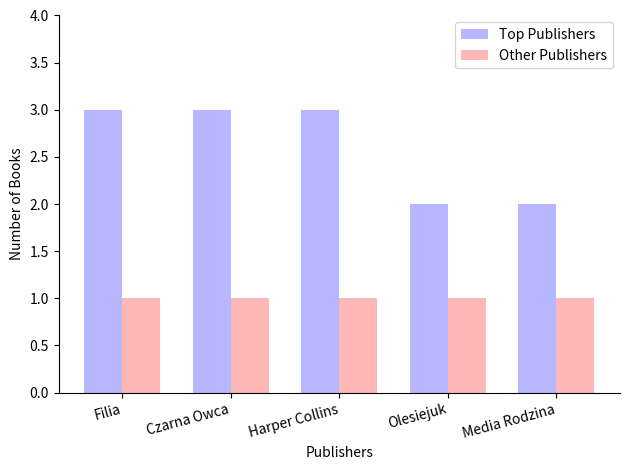

Is it true that Top Publishers equals 2 at Media Rodzina?

True